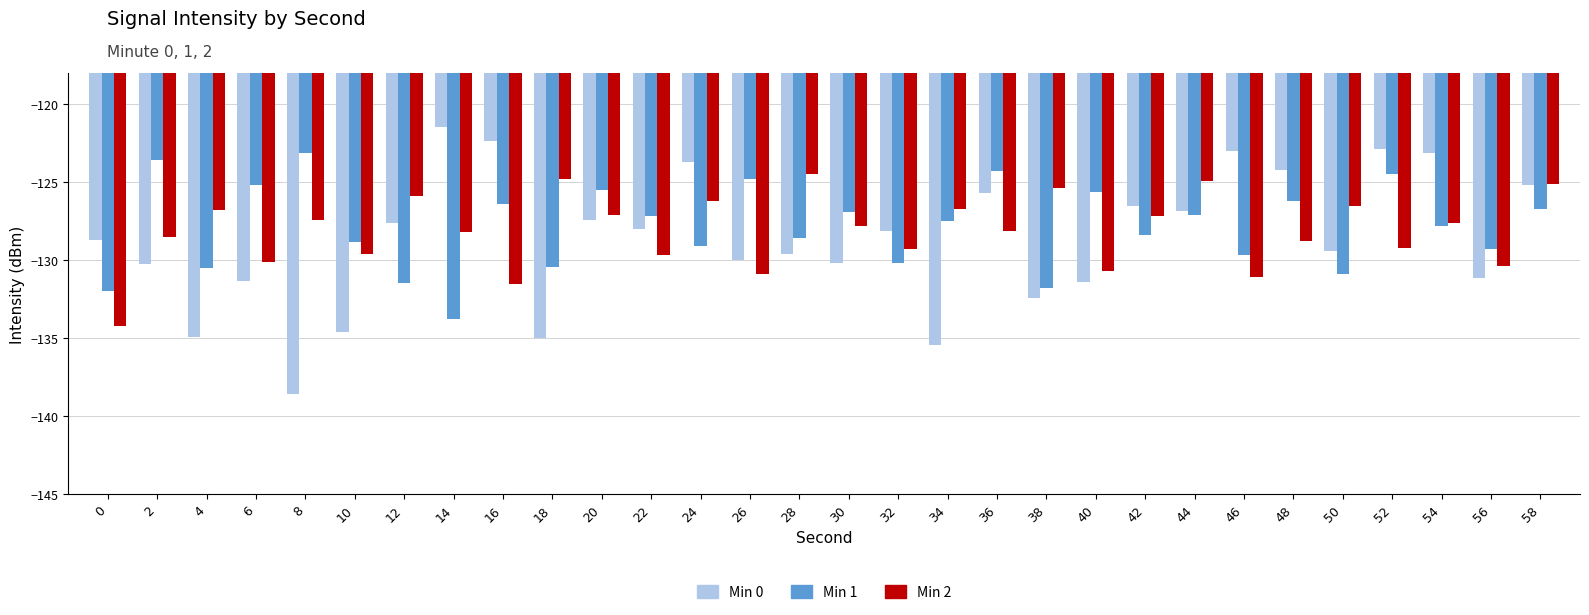

Rank the series at 50 from highest to lowest value.

Min 2, Min 0, Min 1